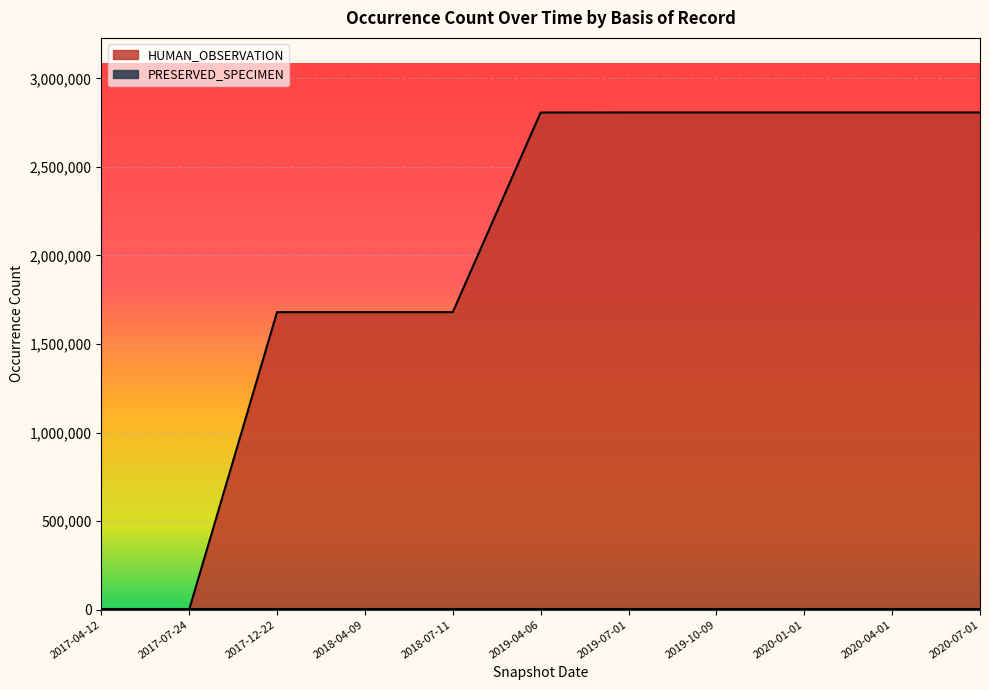

Which has a higher value, 2018-07-11 or 2019-10-09?

2019-10-09